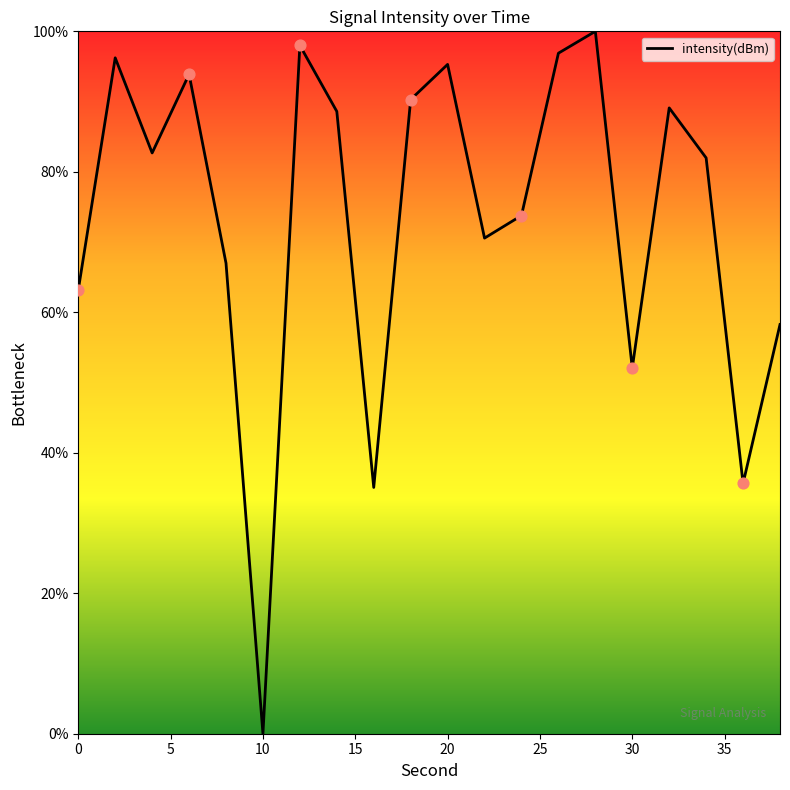

What is the greatest value displayed?

100.0